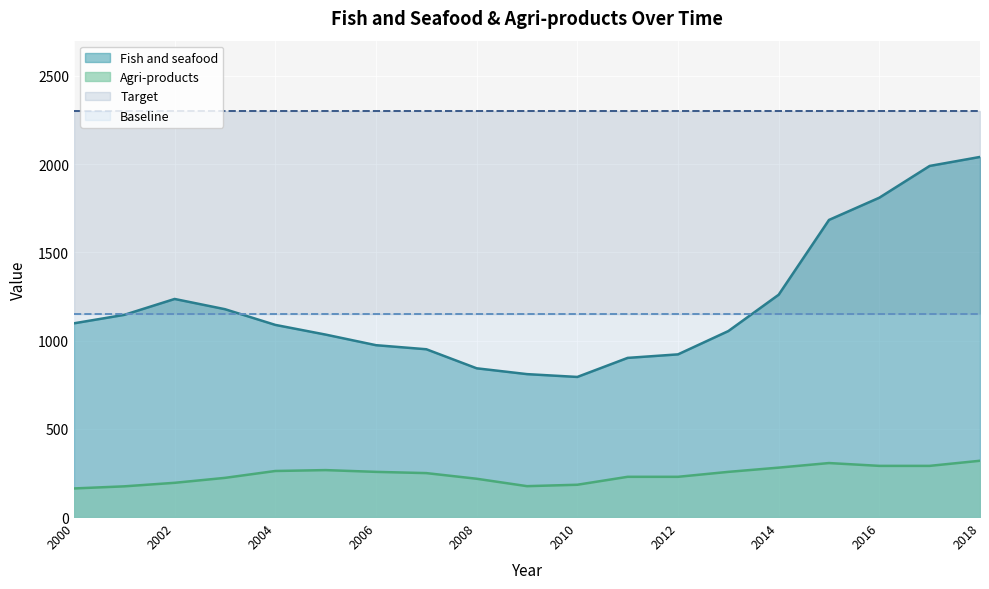

The Fish and seafood series shows 843 at 2008. True or false?

True